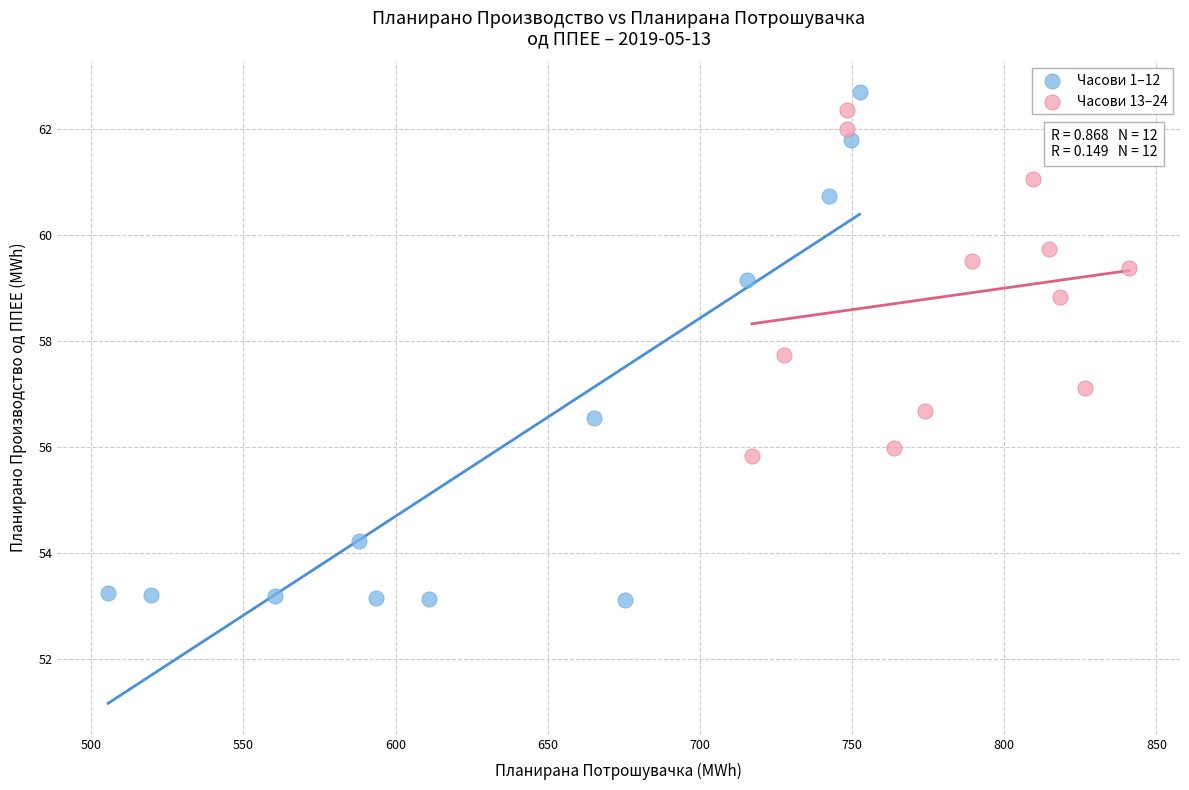

Which series contains the lowest Y value?

Часови 1–12